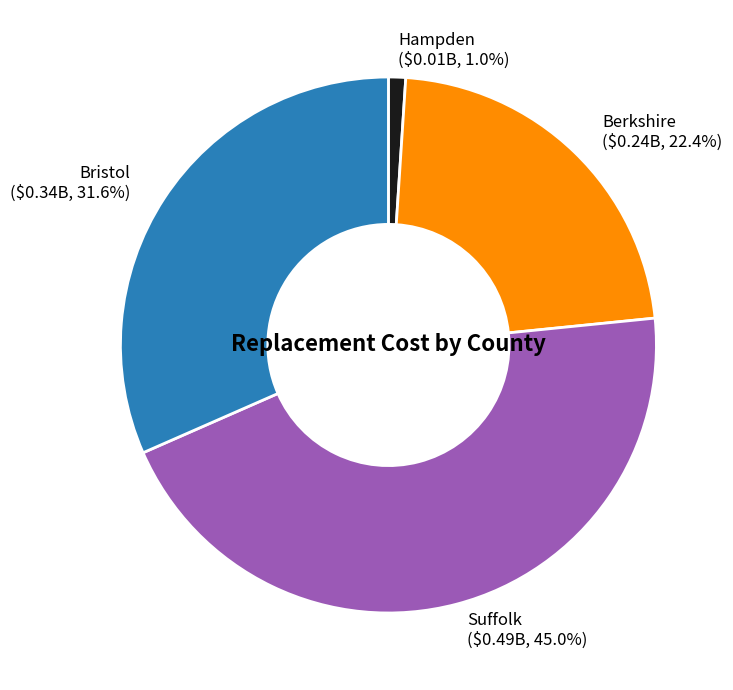

Does any single category account for the majority?

No